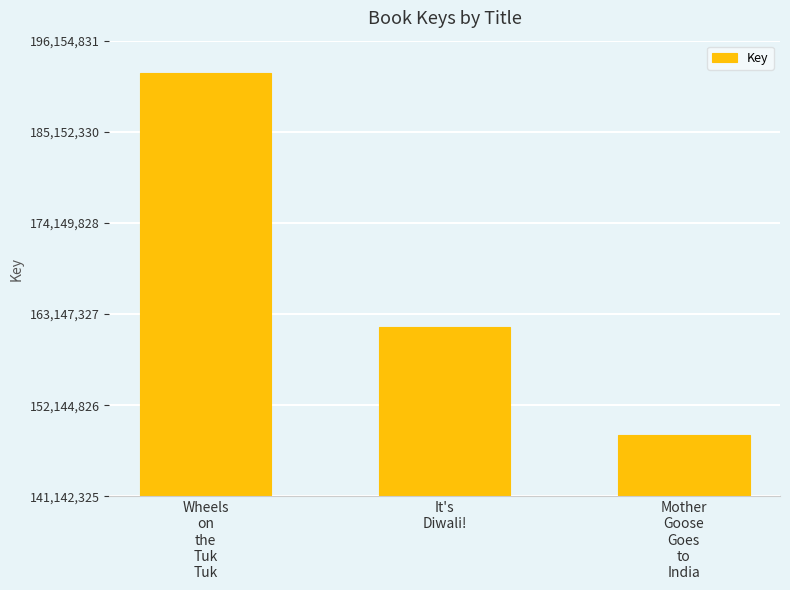

What is the change in value from Wheels
on
the
Tuk
Tuk to It's
Diwali!?

-30717253